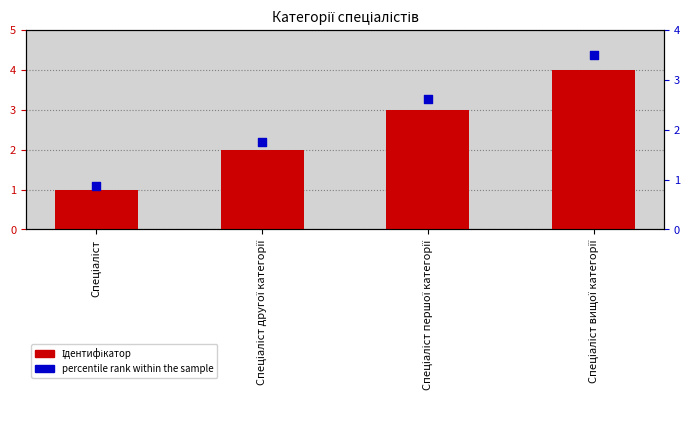

Which series reaches the minimum Y coordinate?

percentile rank within the sample